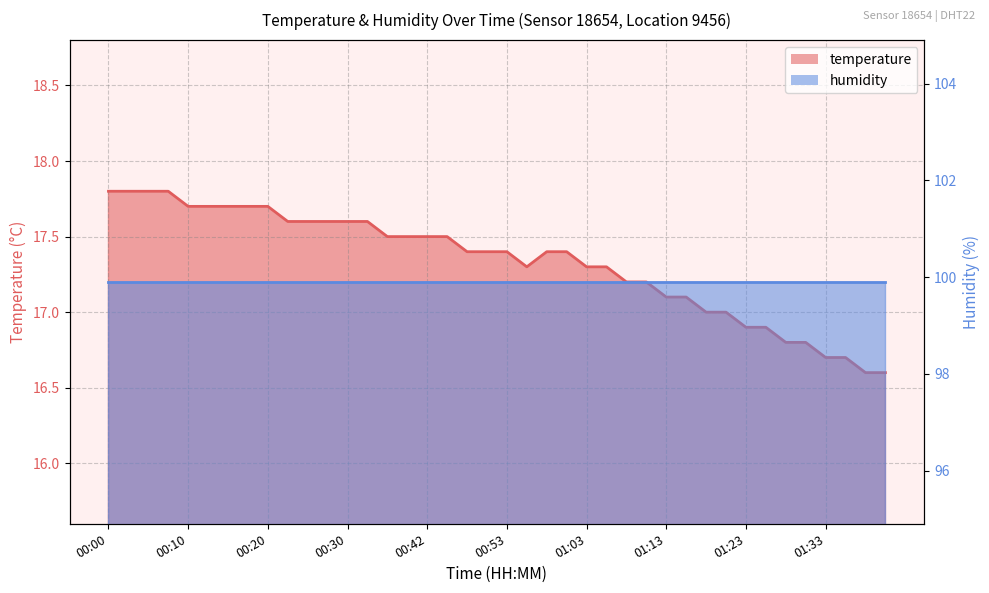

Rank the categories by value from highest to lowest.

00:00, 00:02, 00:05, 00:07, 00:10, 00:12, 00:15, 00:17, 00:20, 00:22, 00:25, 00:27, 00:30, 00:32, 00:38, 00:40, 00:42, 00:45, 00:47, 00:50, 00:53, 00:58, 01:00, 00:55, 01:03, 01:05, 01:07, 01:10, 01:13, 01:15, 01:18, 01:20, 01:23, 01:25, 01:28, 01:30, 01:33, 01:35, 01:38, 01:40